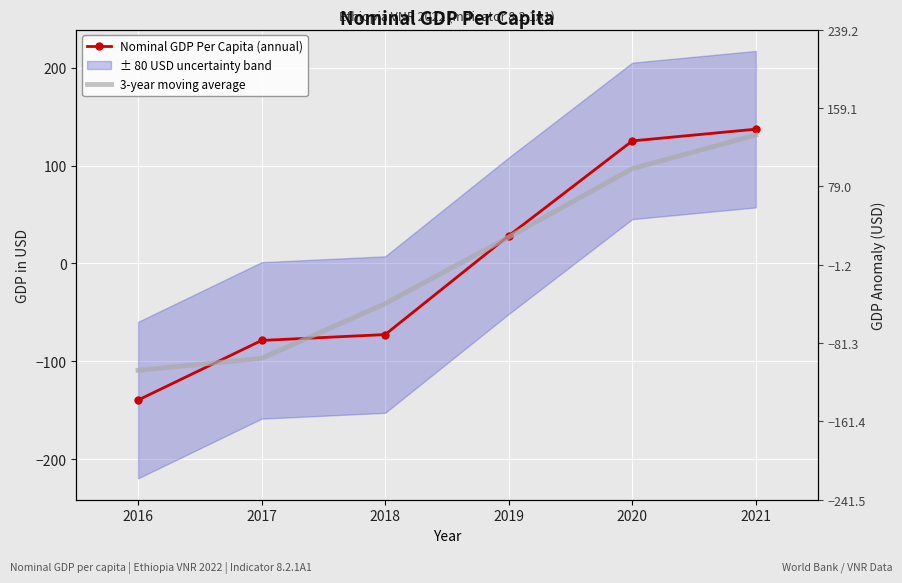

Reading left to right, extract all data points from this chart.

Nominal GDP Per Capita (annual): 2016=-139.7	2017=-78.7	2018=-72.7	2019=28.3	2020=125.3	2021=137.3
3-year moving average: 2016=-109.2	2017=-97.0	2018=-41.0	2019=27.0	2020=97.0	2021=131.3